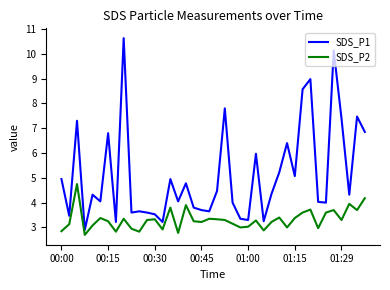

Which series has the widest spread of values?

SDS_P1